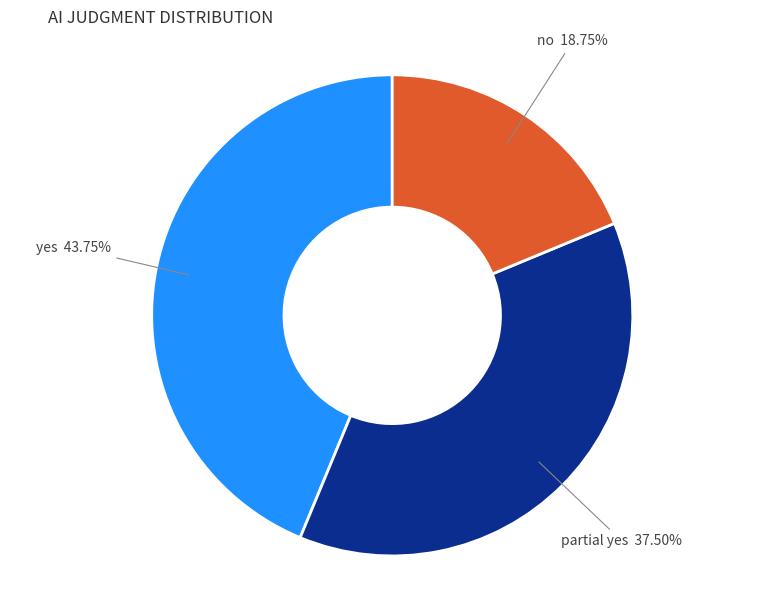

Does any single category account for the majority?

No